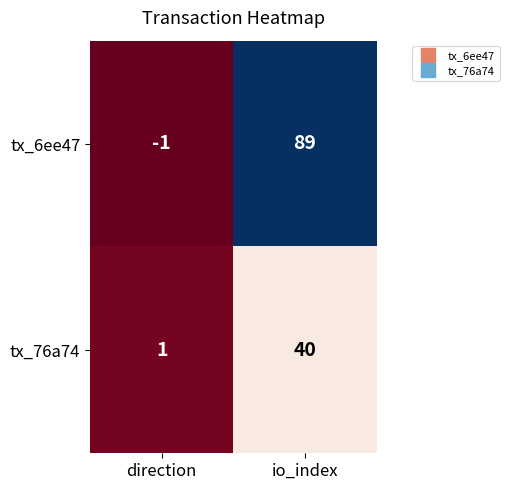

Rank the series at io_index from highest to lowest value.

tx_6ee47, tx_76a74